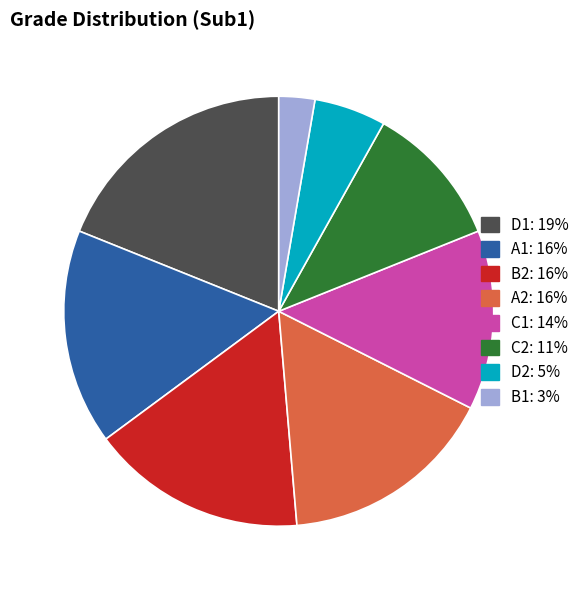

How many segments does this pie chart have?

8